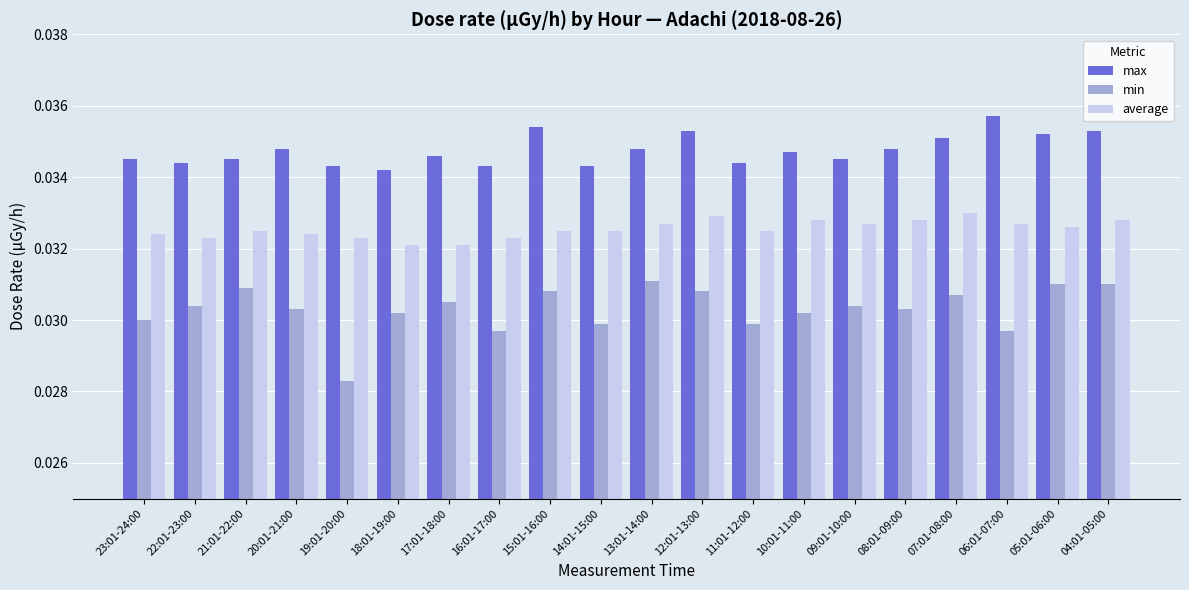

Does the chart contain stacked bars?

No